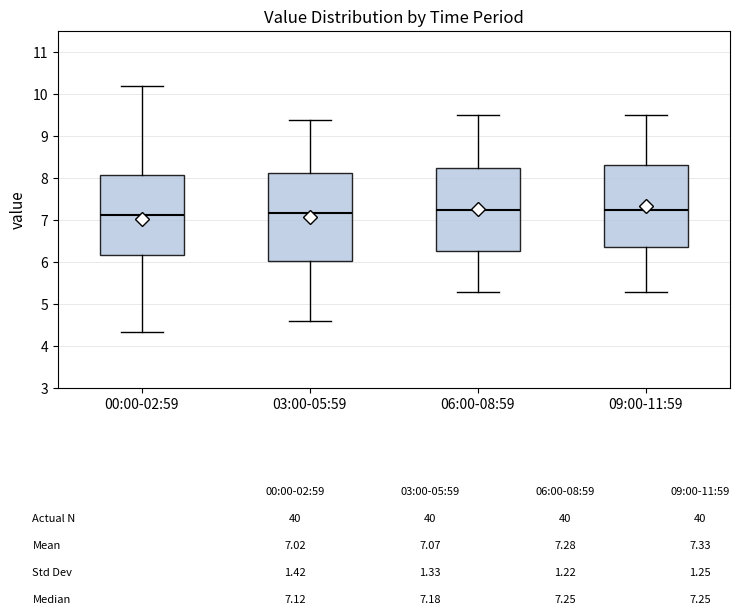

Reading left to right, transcribe this box plot: for each box, give where its median line is, the range the box spans, and where its two whiskers end, as read against the y-axis. The values are not printed on the chart, so give them approximately, as read against the axis.

00:00-02:59: median 7.1, box 6.2 to 8.1, whiskers 4.4 to 10.2
03:00-05:59: median 7.2, box 6.0 to 8.1, whiskers 4.6 to 9.4
06:00-08:59: median 7.3, box 6.3 to 8.3, whiskers 5.3 to 9.5
09:00-11:59: median 7.3, box 6.4 to 8.3, whiskers 5.3 to 9.5